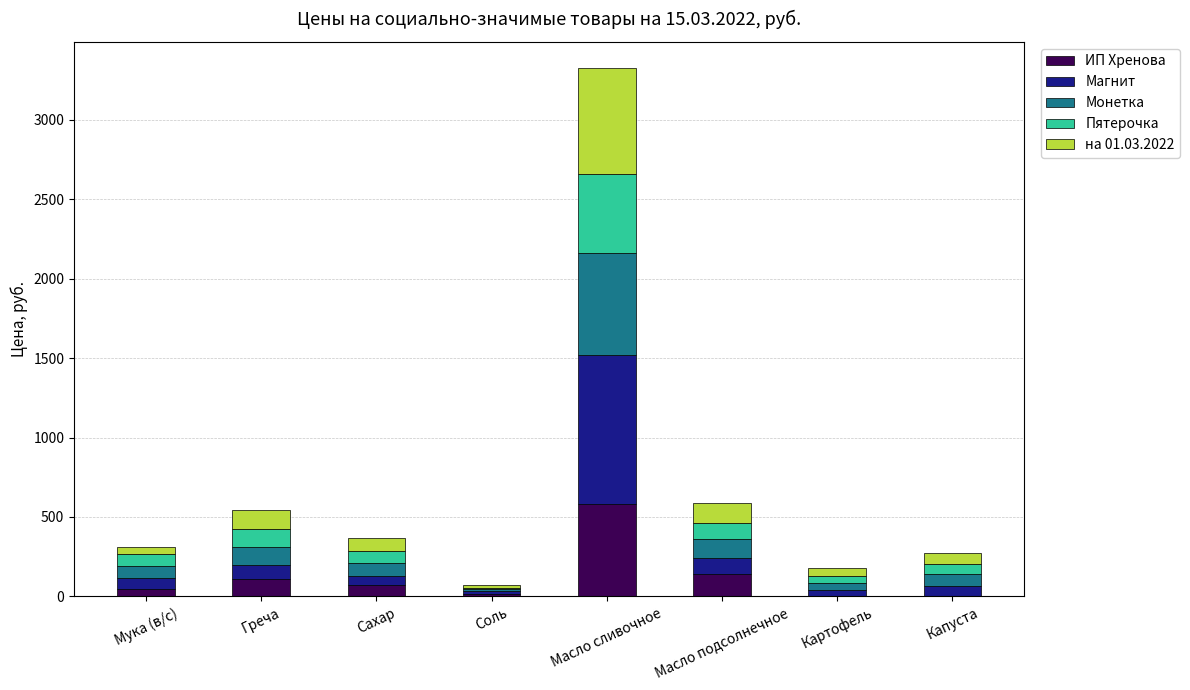

How many categories are shown in the chart?

8